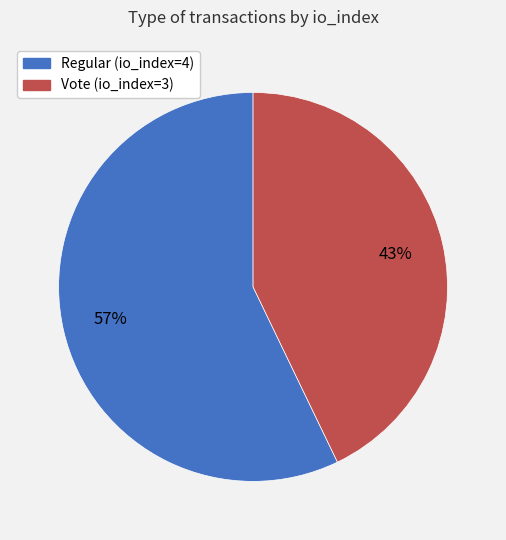

To the nearest percent, what portion does Vote (io_index=3) represent?

43%